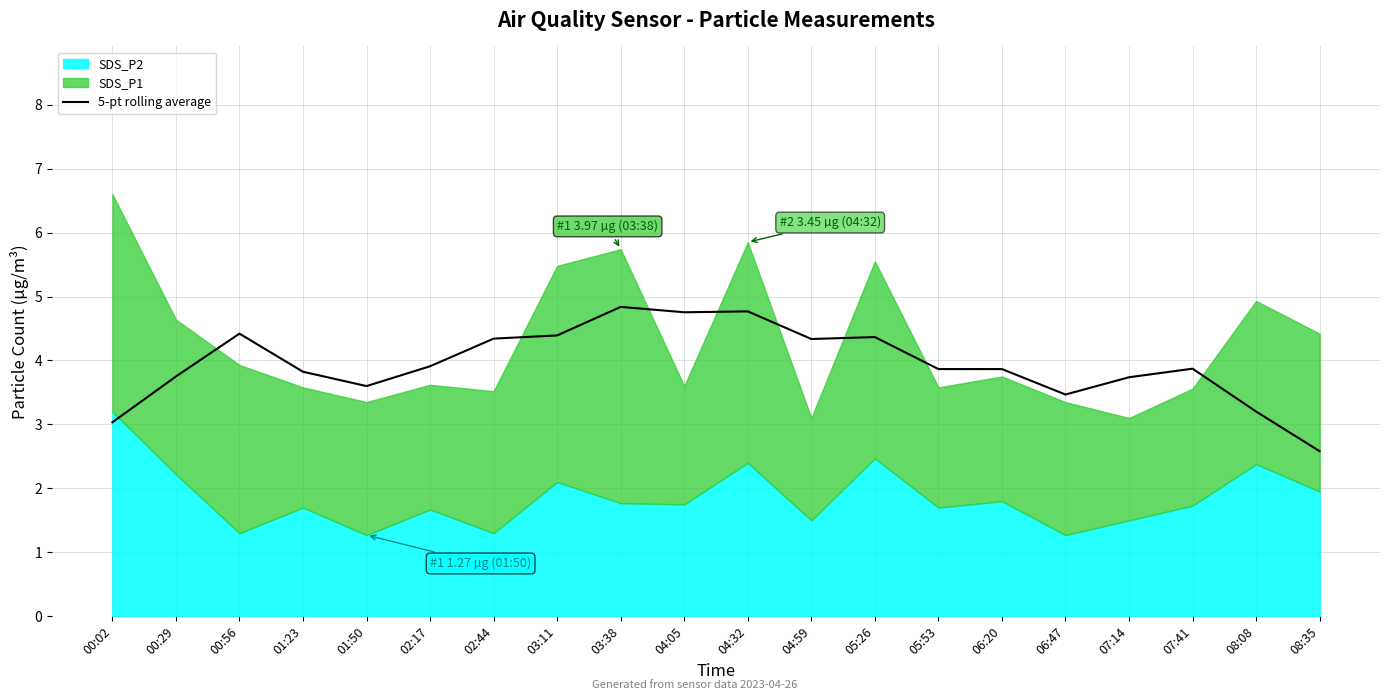

What position from the right is 02:17?

15